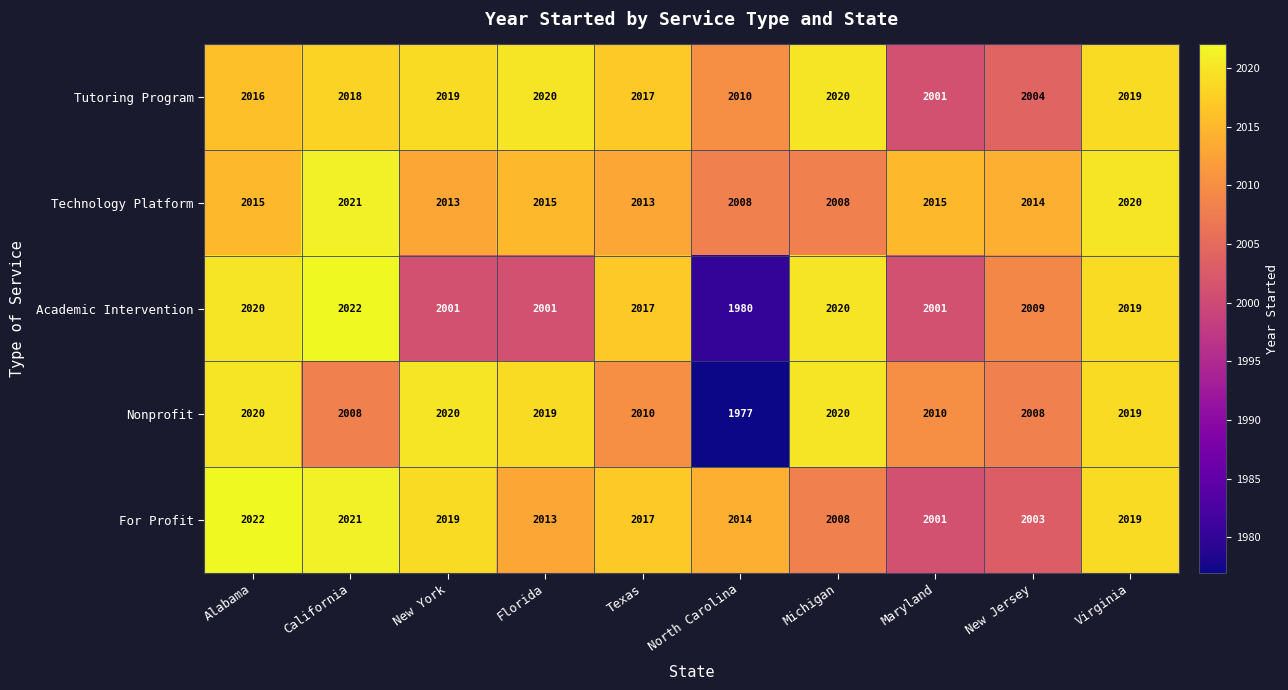

Read the Nonprofit value at Virginia, to the nearest 10.

2020